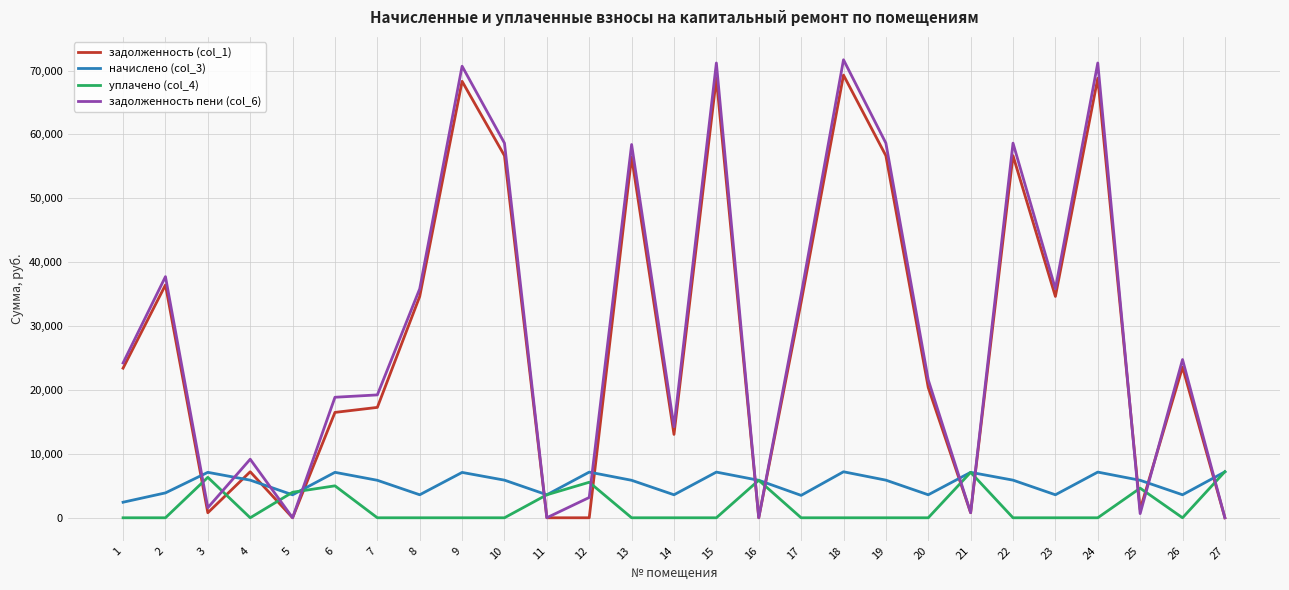

How many categories are shown in the chart?

27